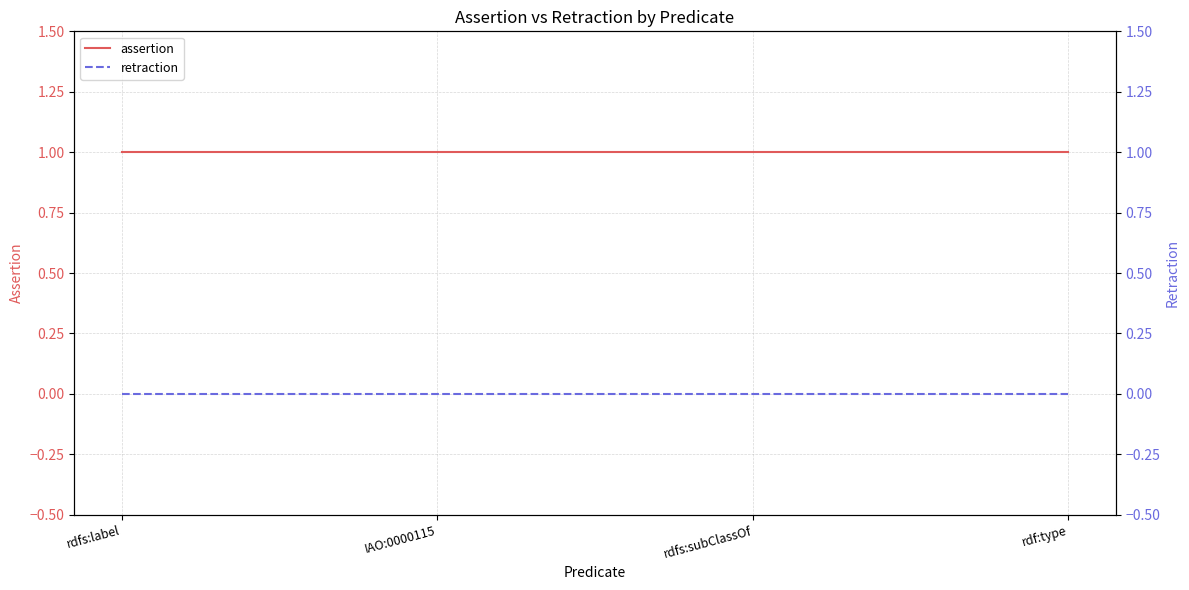

What is the maximum value for assertion?

1